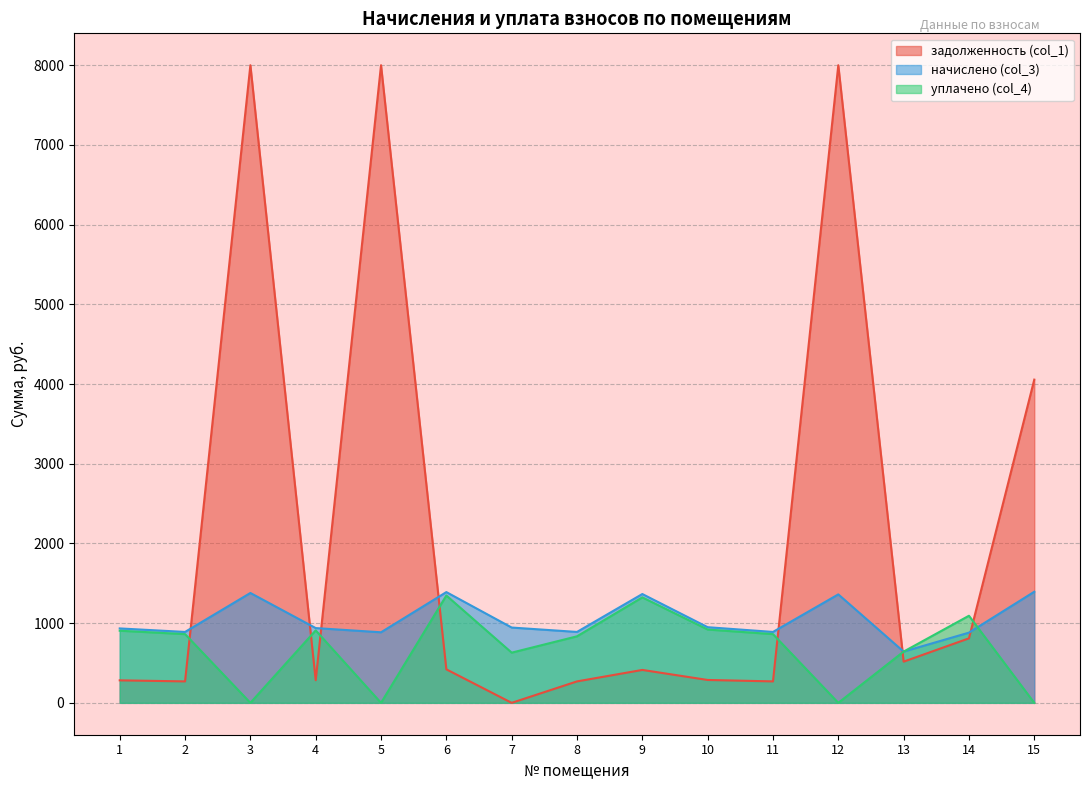

What is the spread (max minus min) of values at 12?

8000.0